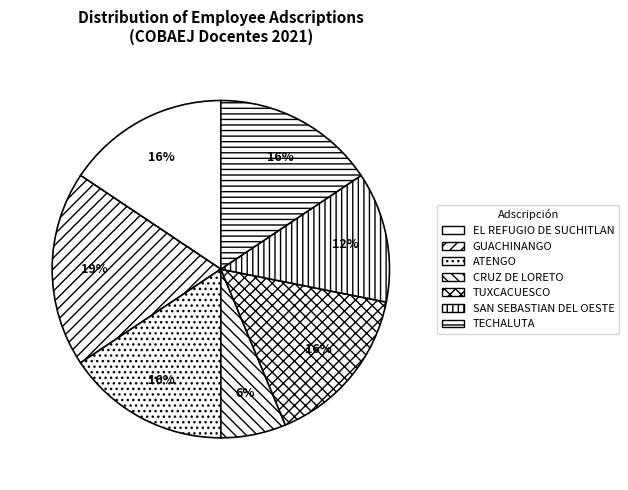

How many slices are in this pie chart?

7